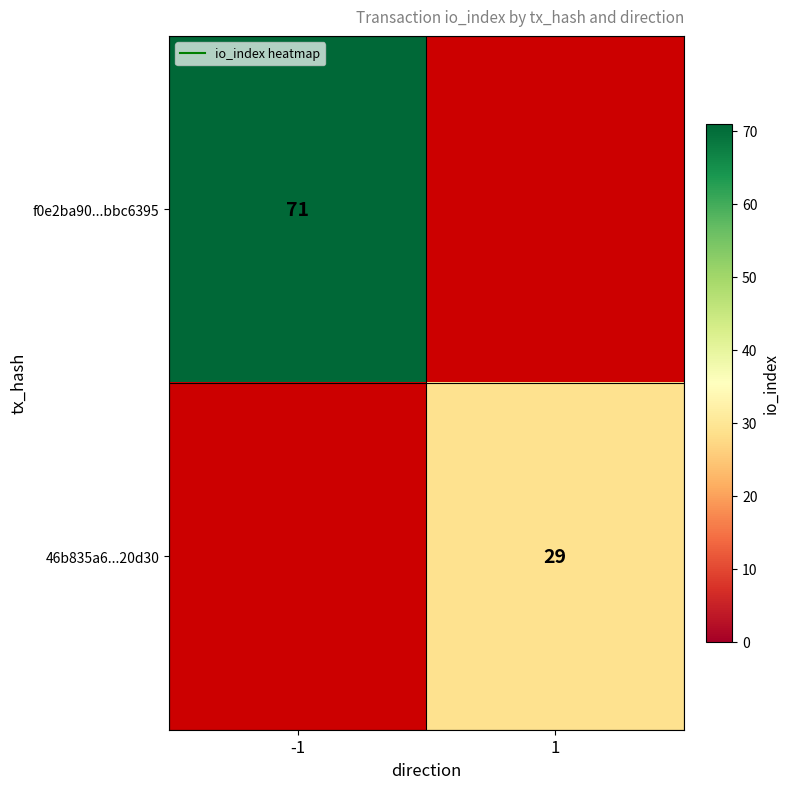

At which label is f0e2ba90...bbc6395 closest to 71?

-1